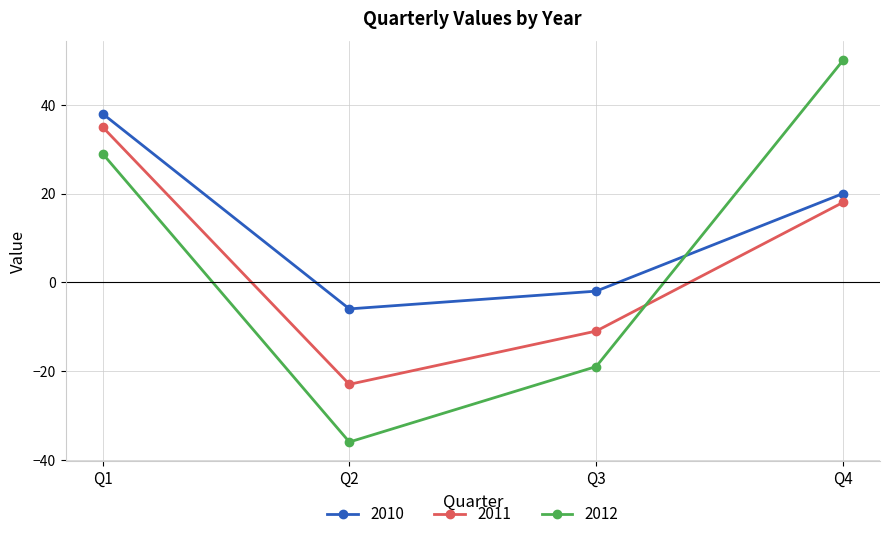

How many lines are shown in the chart?

3